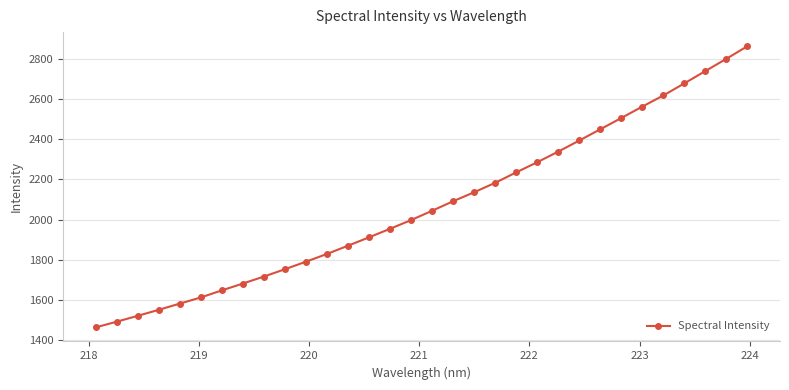

How many lines are shown in the chart?

1